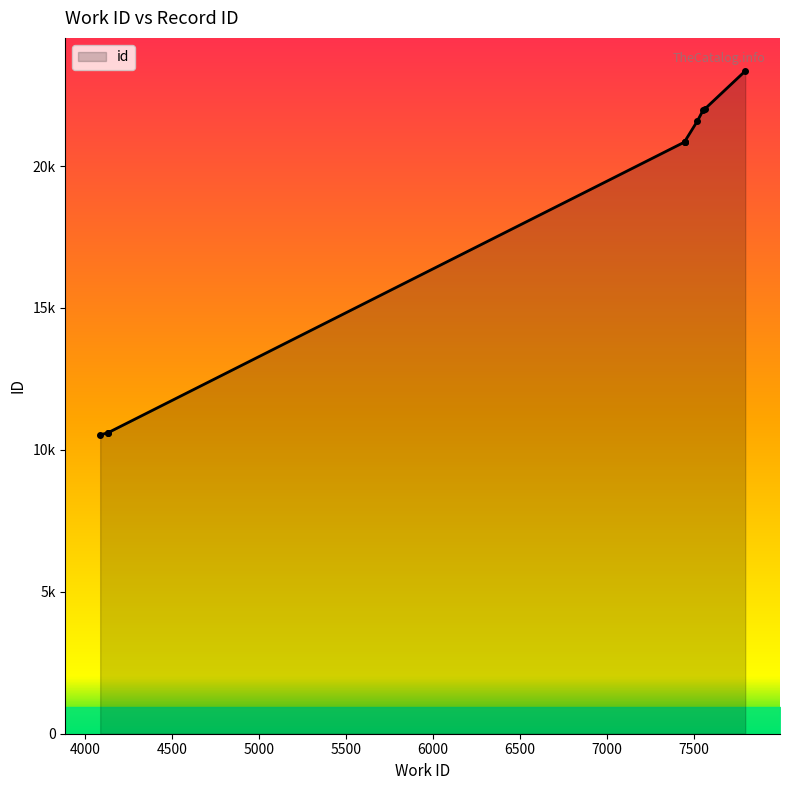

At which category does the chart reach its peak across all series?

7796